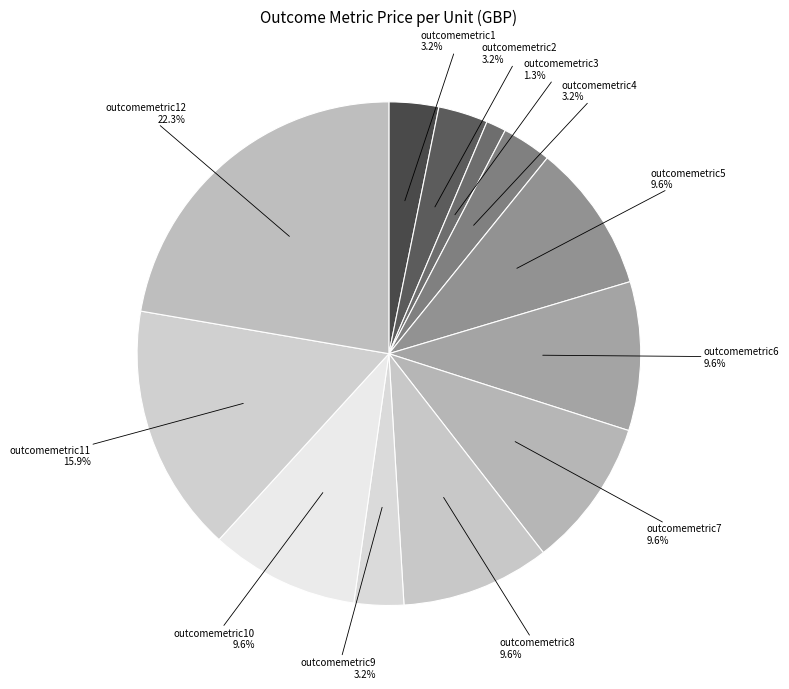

How many slices are in this pie chart?

12